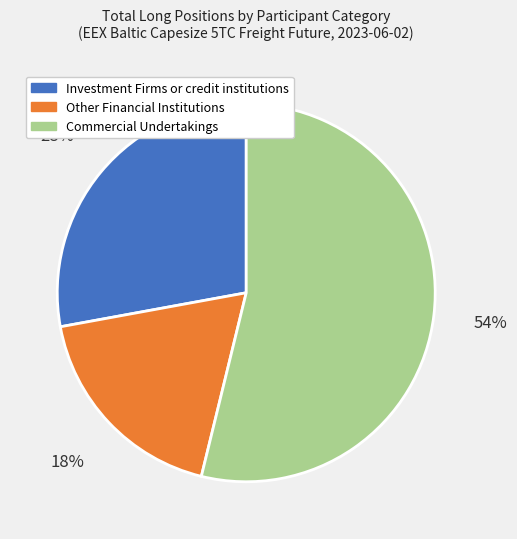

Which category has the biggest portion of the pie?

Commercial Undertakings